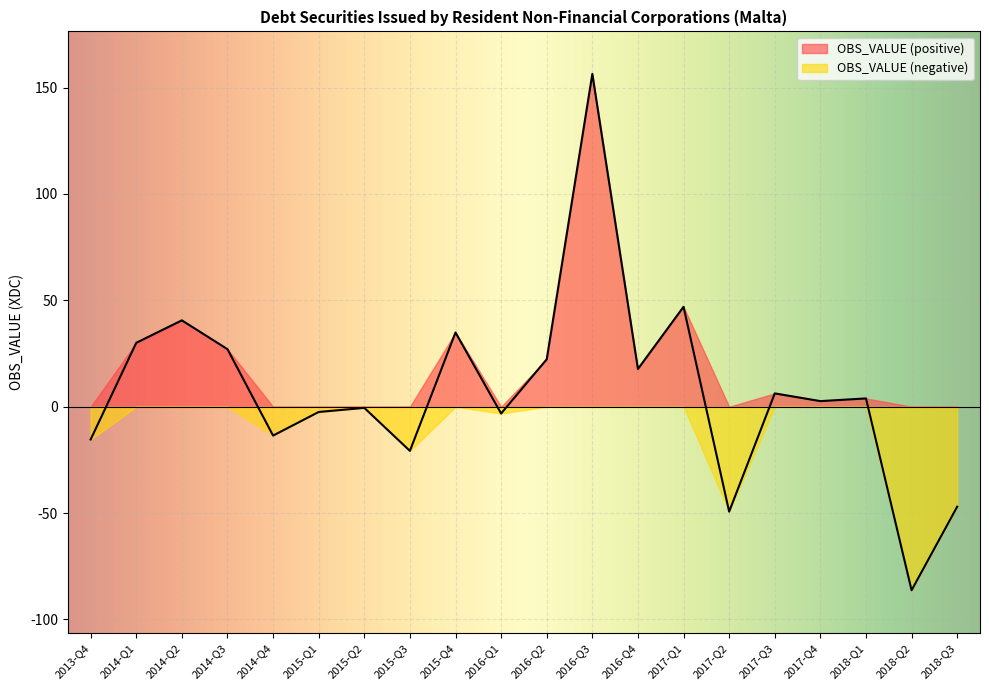

What is the minimum value shown in the chart?

-86.3